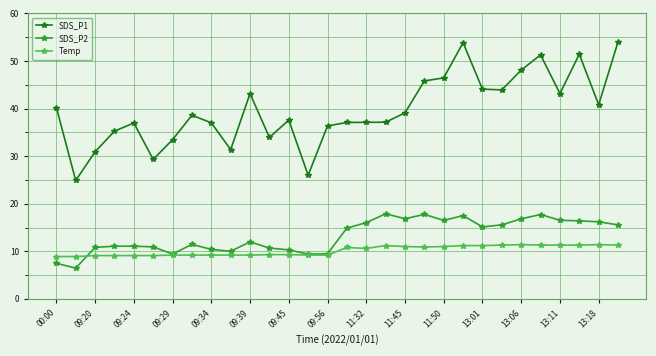

True or false: Temp and SDS_P1 intersect in this chart.

False